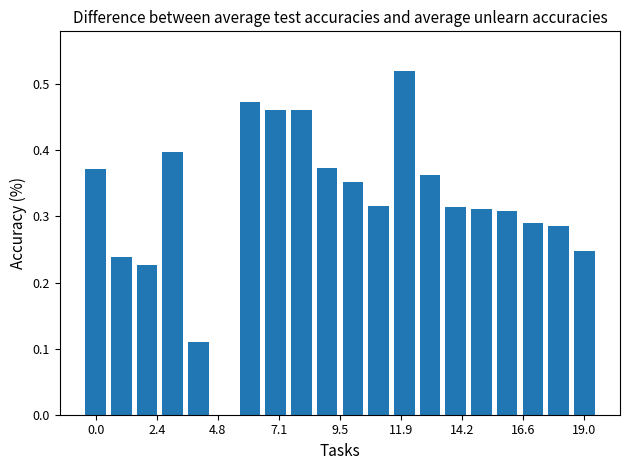

What is the sum of all values?

6.4